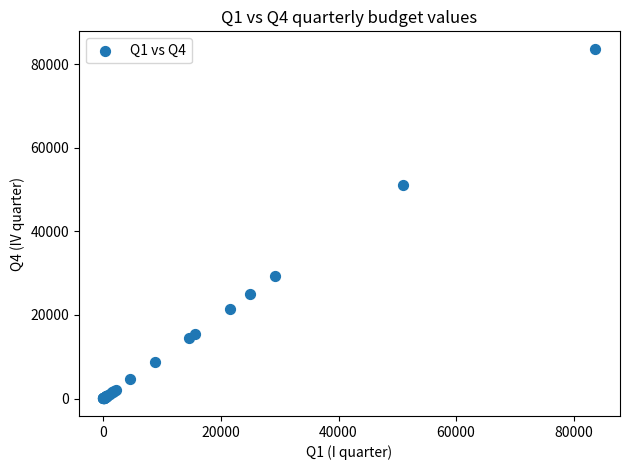

What Y value in the scatter plot is closest to 41850?

51010.0